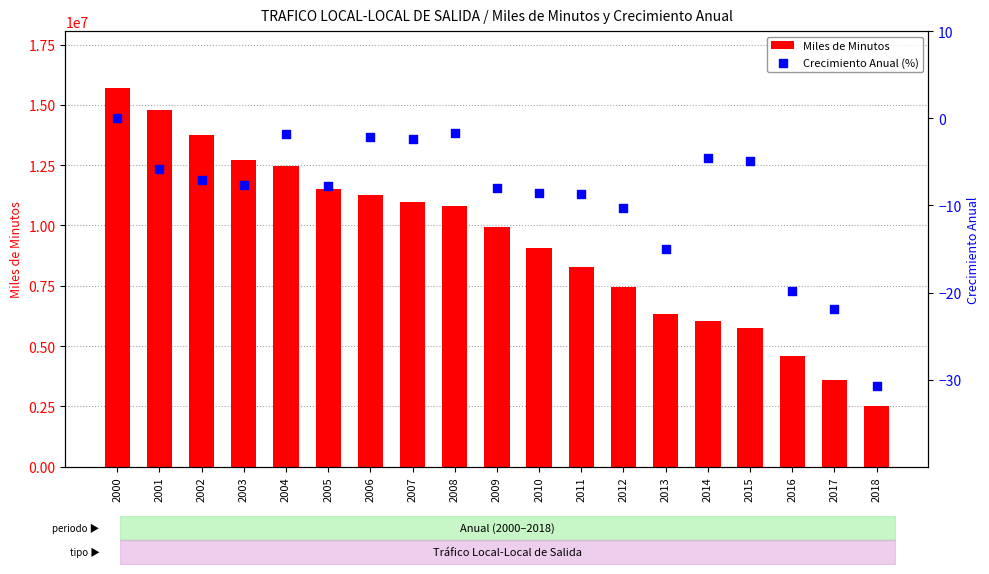

Which series reaches the minimum Y coordinate?

Crecimiento Anual (%)